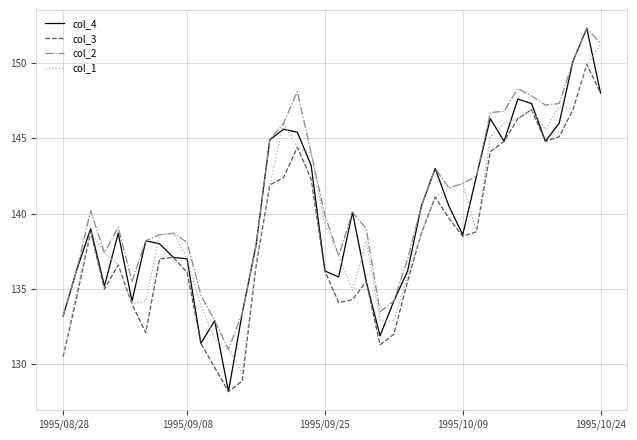

True or false: col_2 and col_3 intersect in this chart.

False